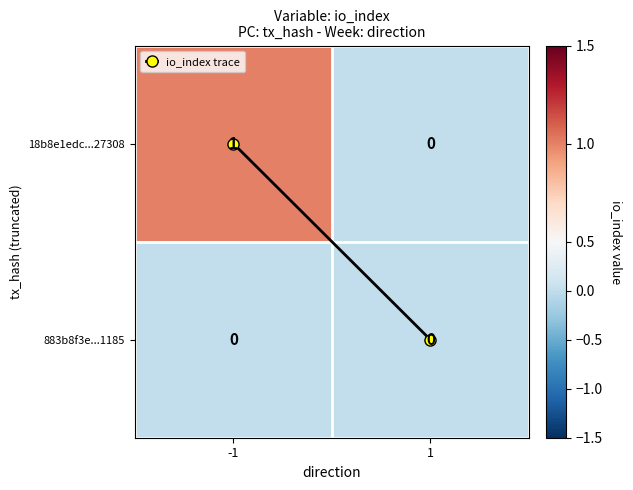

How many data points does each series have?

2